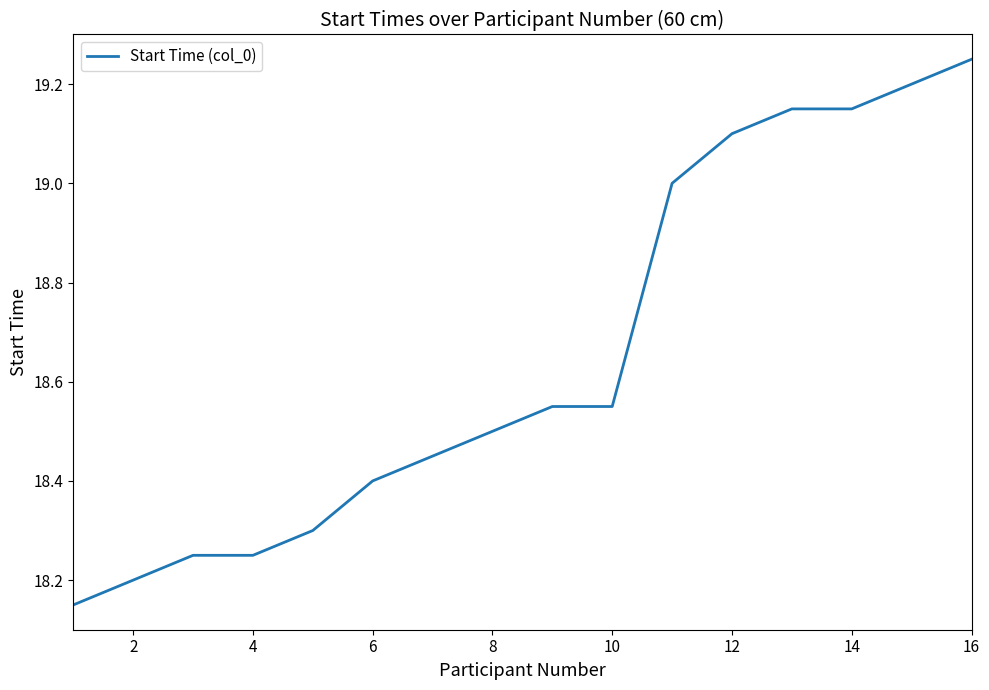

How many lines are shown in the chart?

1